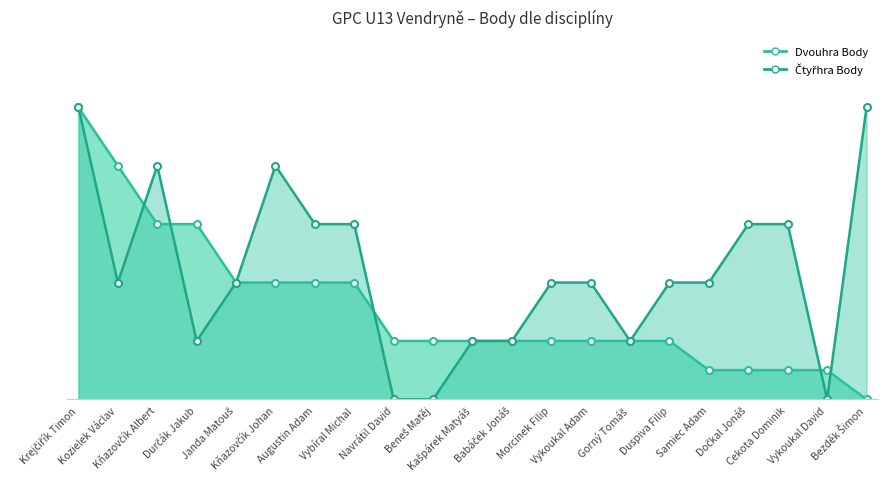

What is the difference between the Čtyřhra Body values at Dočkal Jonáš and Janda Matouš?

50